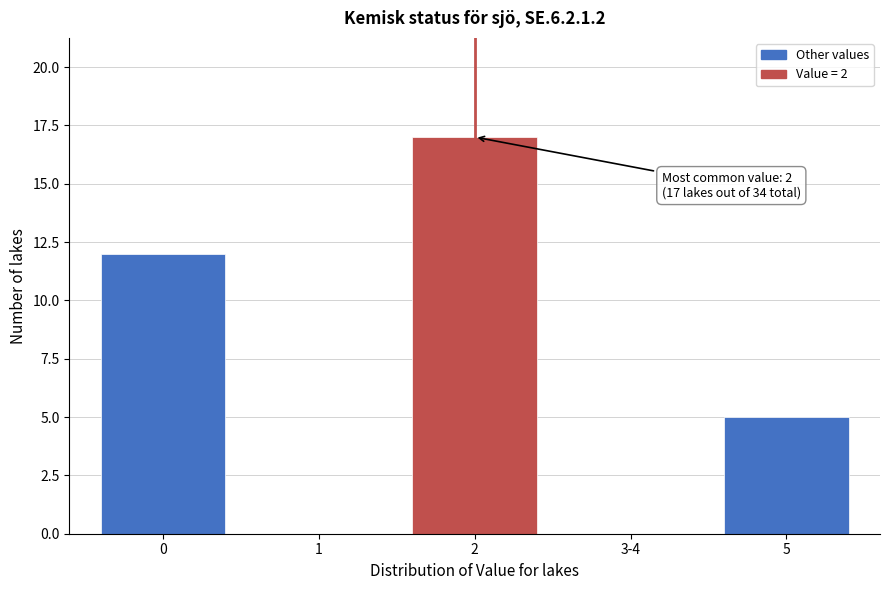

Reading right to left, what are all the values shown in this chart?

5=5	3-4=0	2=17	1=0	0=12